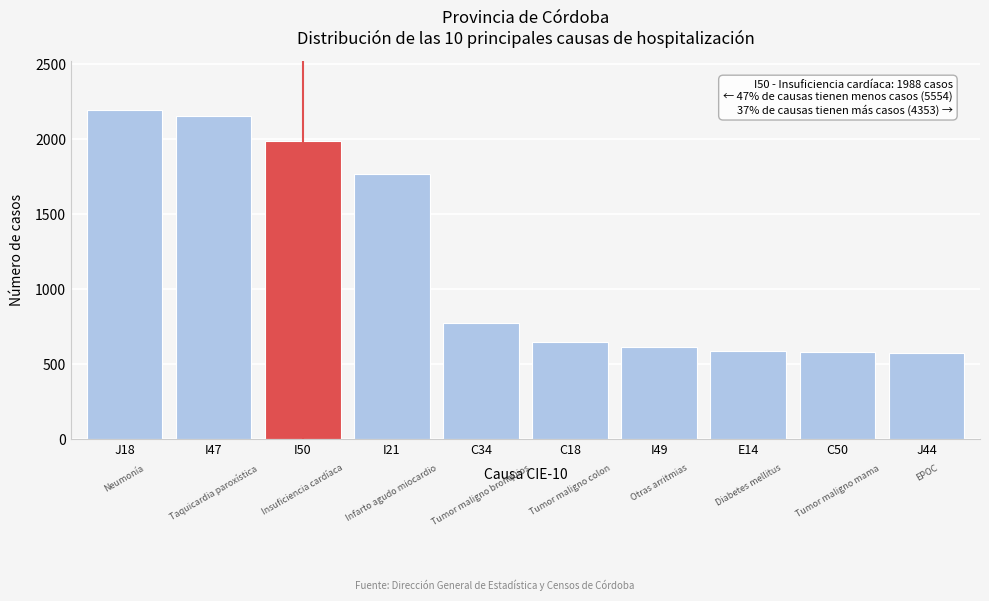

What is the difference between the values at I50 and J18?

208